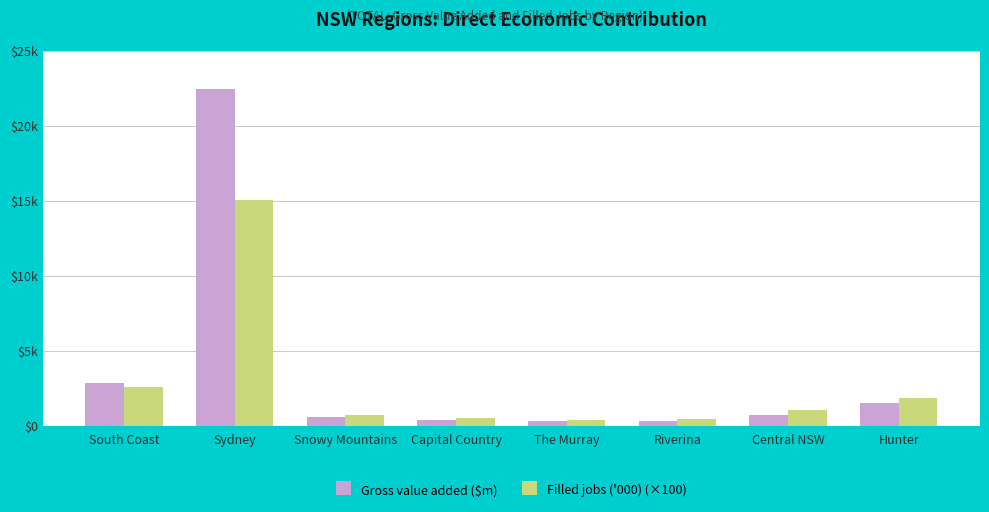

What is the value of the Gross value added ($m) bar at the 6th from the left?

326.7